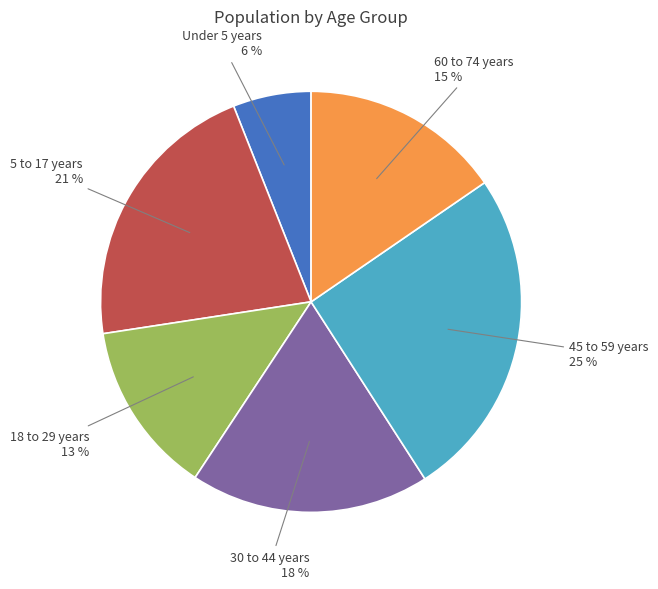

Is there a majority slice in this chart?

No